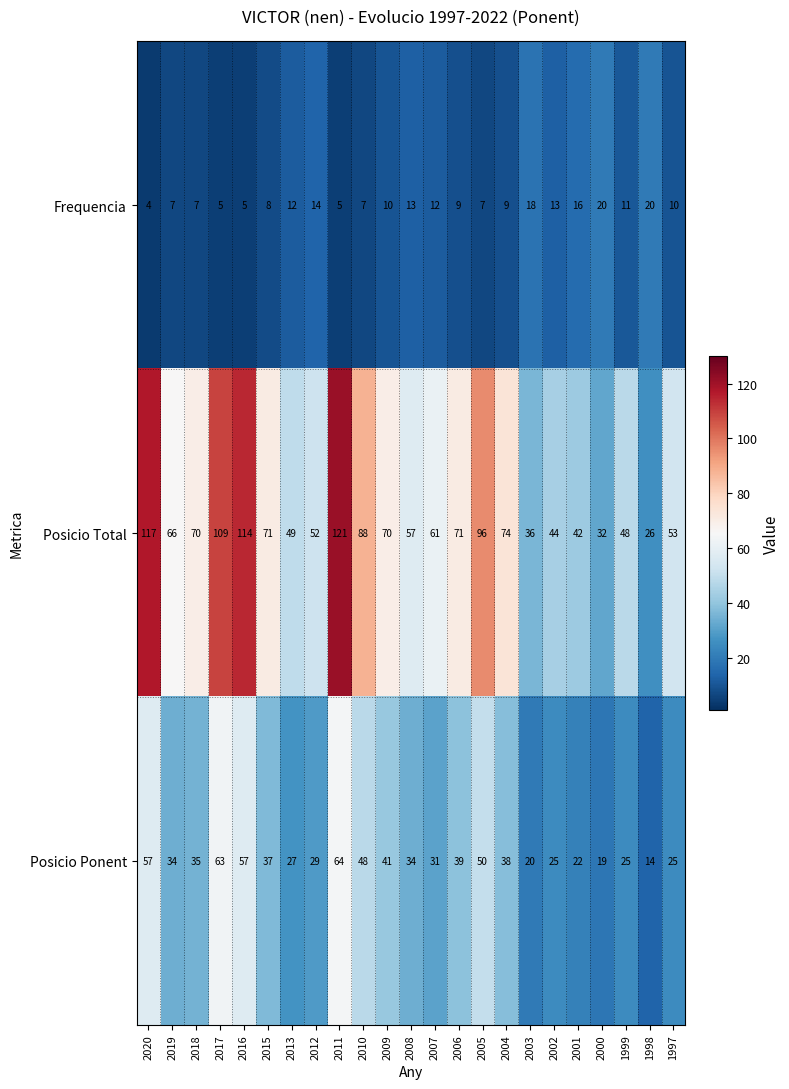

Which label corresponds to the smallest value in the chart?

2020